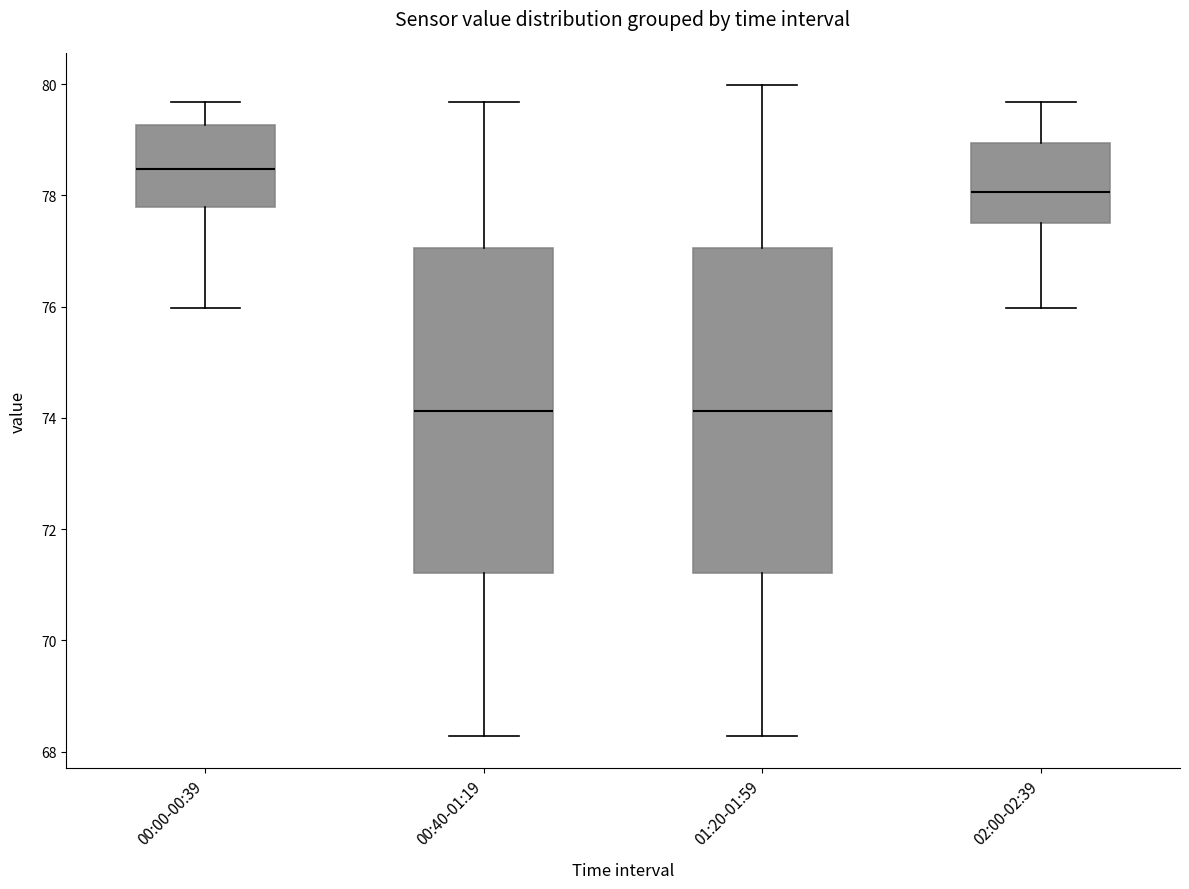

Where does the lower whisker of the box for 00:40-01:19 end on the y-axis? The values are not printed on the chart, so give them approximately, as read against the axis.

68.2